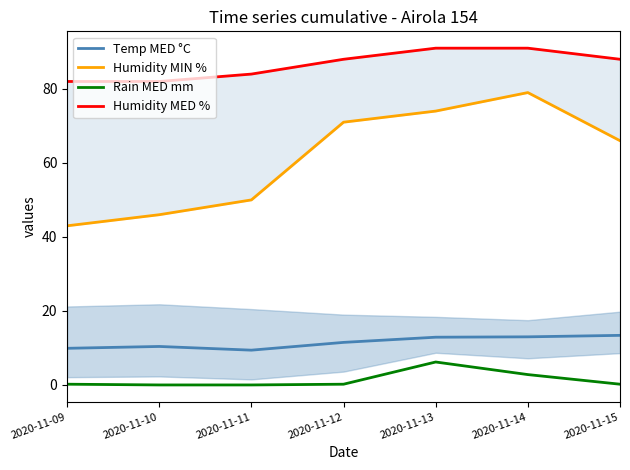

What is the difference between the highest and lowest values at 2020-11-13?

84.8